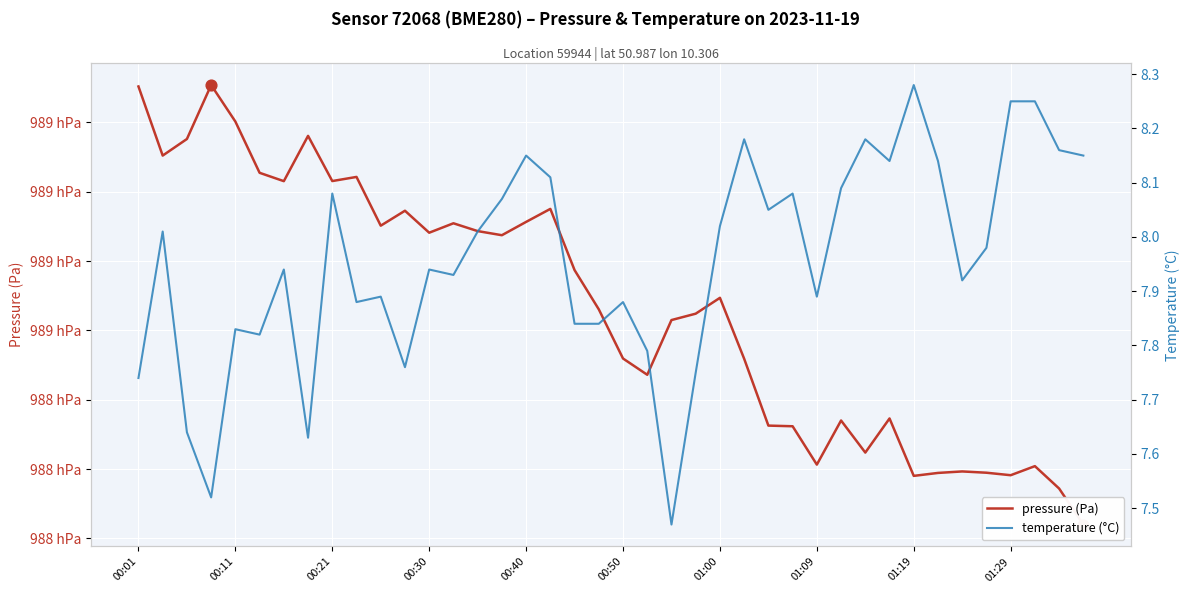

Is the value of temperature (°C) at 14 greater than the value of pressure (Pa) at 35?

No